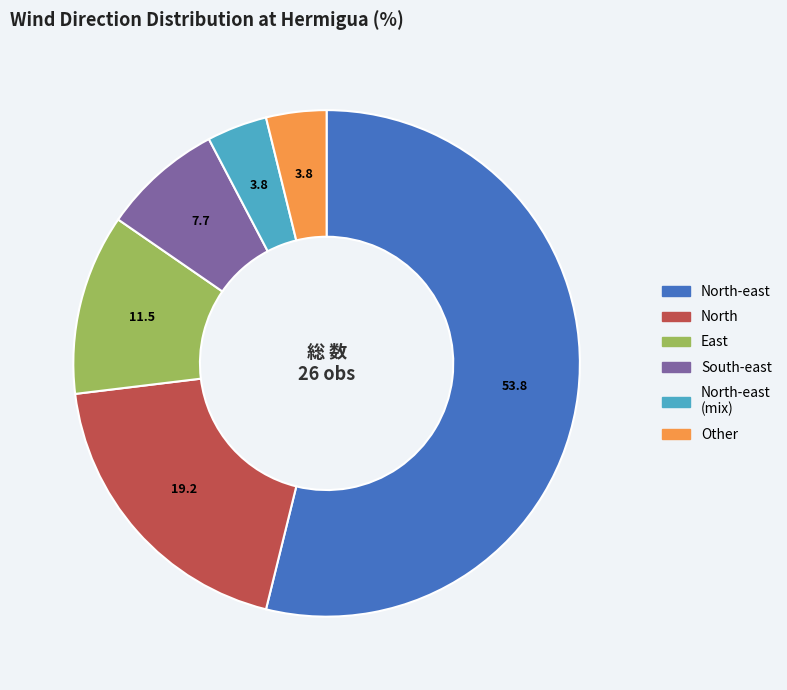

Is there a majority slice in this chart?

Yes